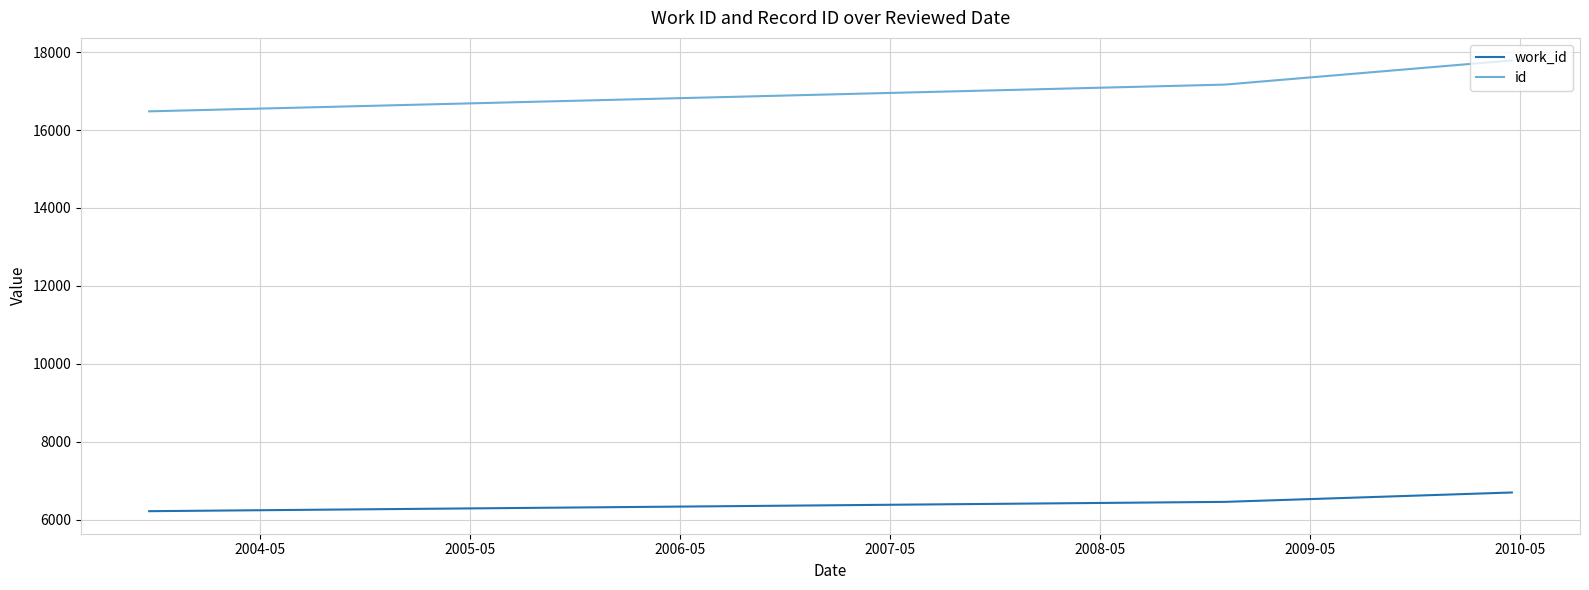

What is the maximum value shown in the chart?

17787